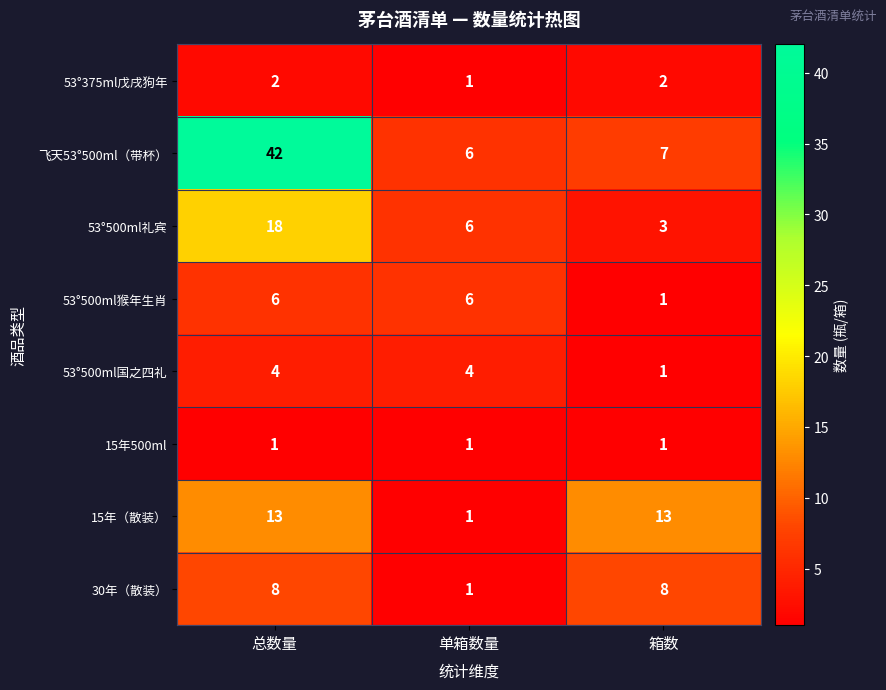

Between 总数量 and 单箱数量, which series saw the biggest shift?

飞天53°500ml（带杯）